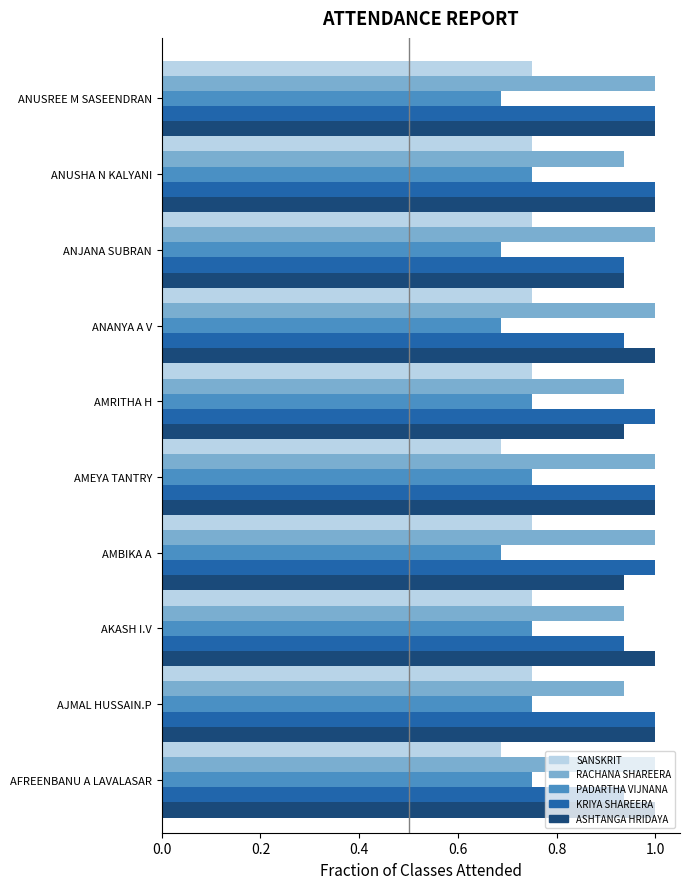

What is the total value across all series at AJMAL HUSSAIN.P?

4.4